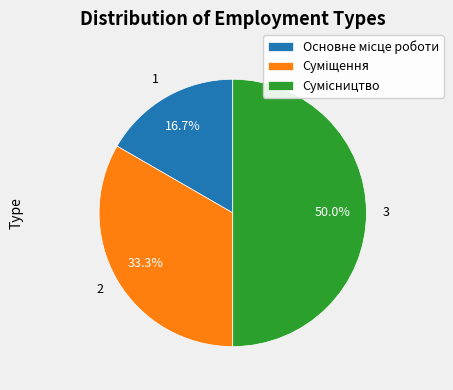

How many segments does this pie chart have?

3